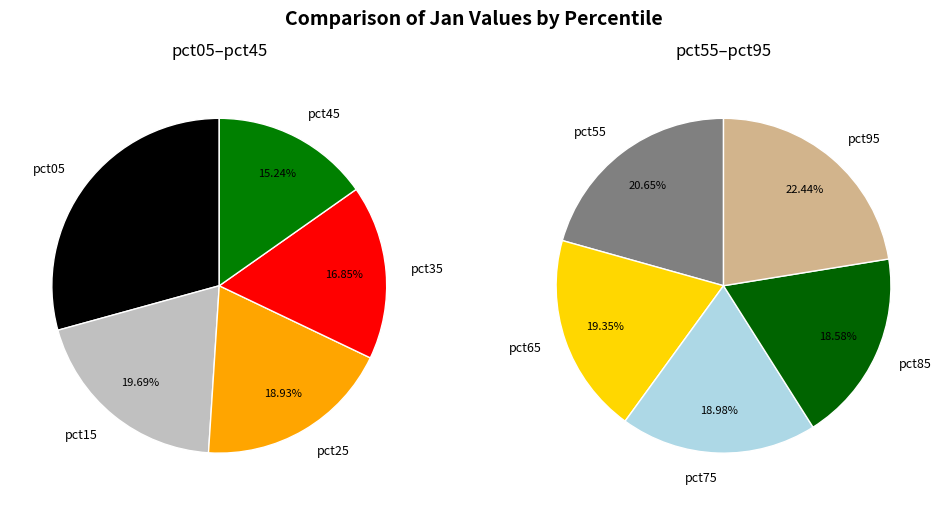

Count the number of slices in the pie.

10